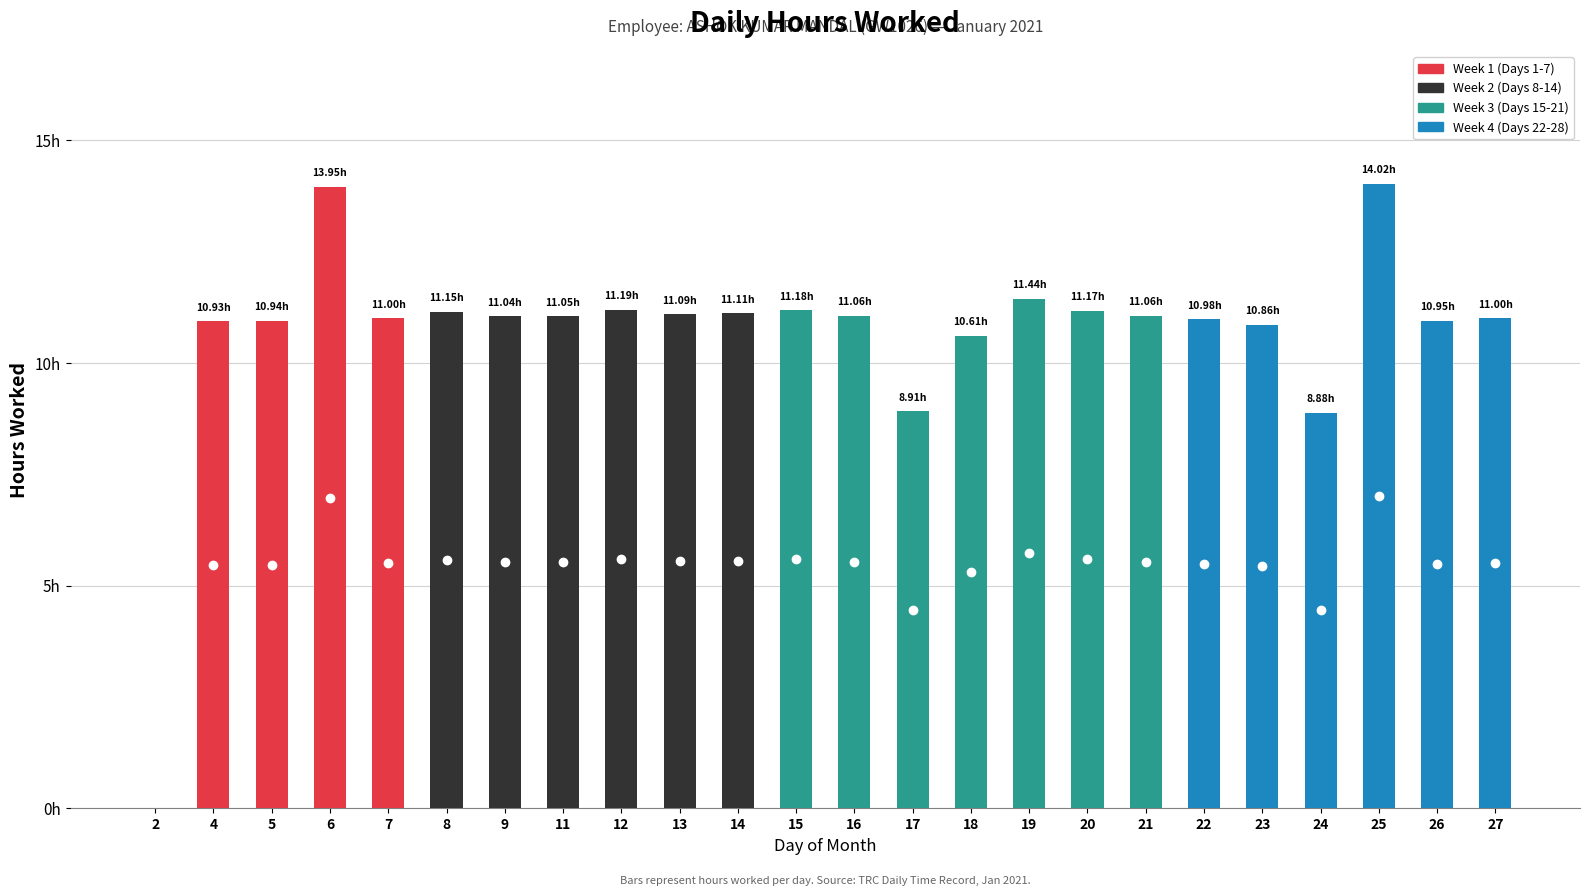

What is the total value across all series at 5?

10.9